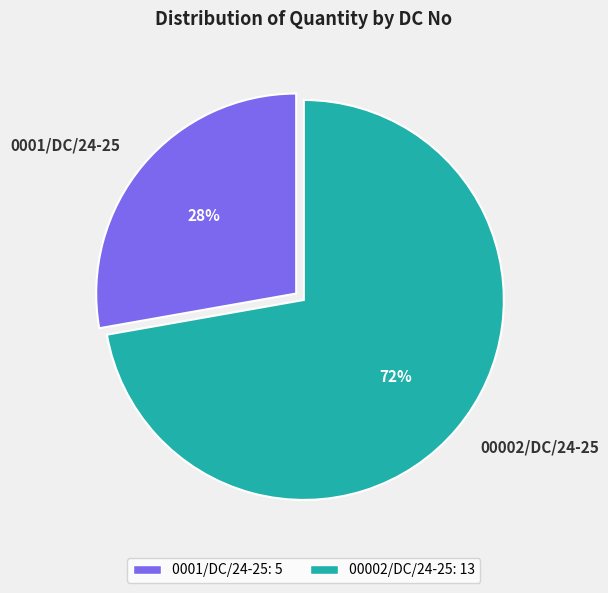

Combined, do 0001/DC/24-25 and 00002/DC/24-25 account for over 50%?

Yes